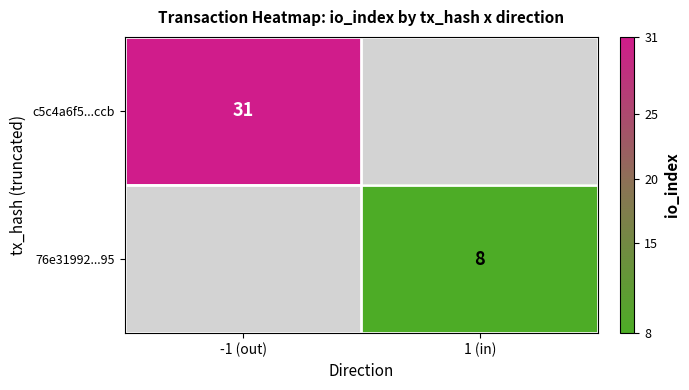

Which label corresponds to the largest value in the chart?

-1 (out)